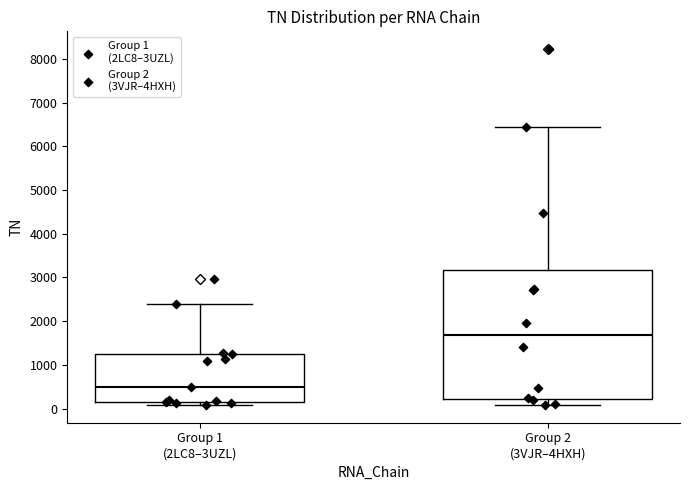

Reading left to right, read every box against the y-axis: the position of its median line, the range the box covers, and the ends of its whiskers. The values are not printed on the chart, so give them approximately, as read against the axis.

Group 1 (2LC8–3UZL): median 500, box 100 to 1200, whiskers 100 (just below the box's lower edge) to 2400
Group 2 (3VJR–4HXH): median 1700, box 200 to 3200, whiskers 100 to 6400